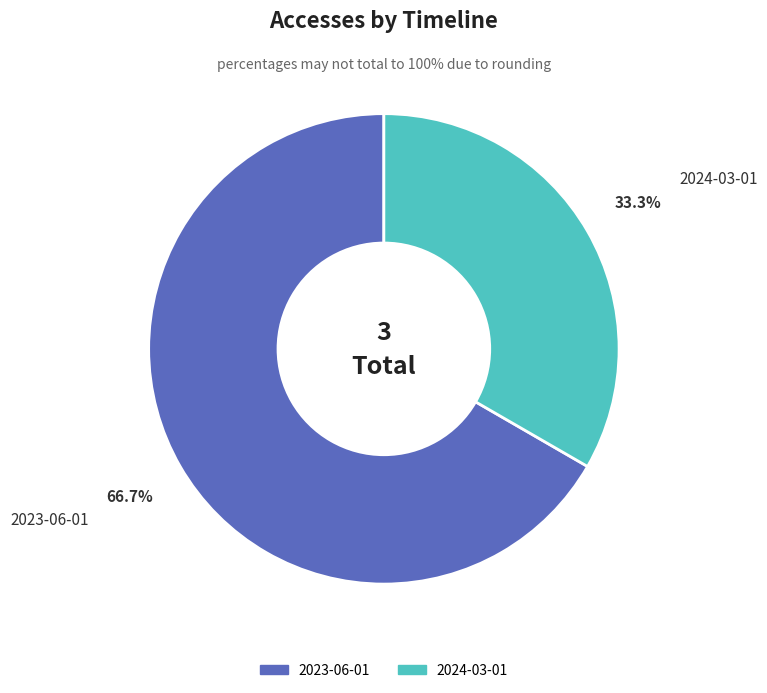

Is it true that 2023-06-01 is 80% of the pie?

False